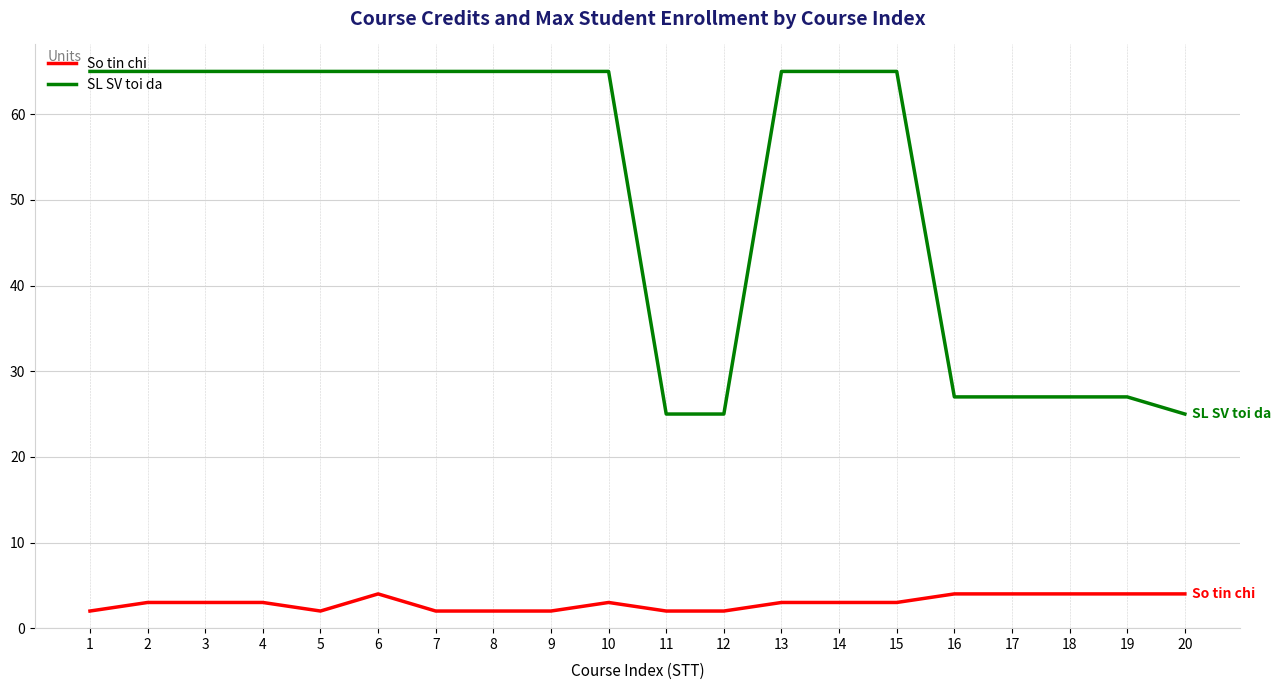

Reading right to left, what are all the values shown in this chart?

So tin chi: 20=4	19=4	18=4	17=4	16=4	15=3	14=3	13=3	12=2	11=2	10=3	9=2	8=2	7=2	6=4	5=2	4=3	3=3	2=3	1=2
SL SV toi da: 20=25	19=27	18=27	17=27	16=27	15=65	14=65	13=65	12=25	11=25	10=65	9=65	8=65	7=65	6=65	5=65	4=65	3=65	2=65	1=65